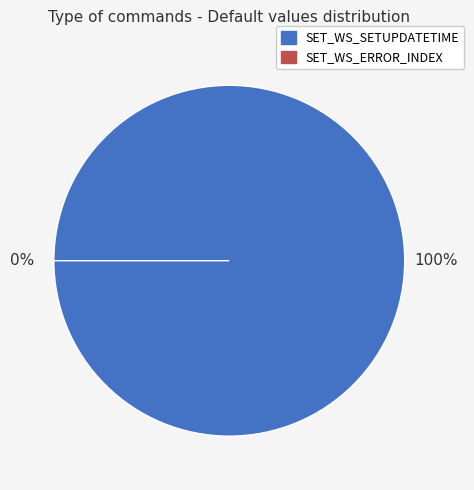

Does any single category account for the majority?

Yes